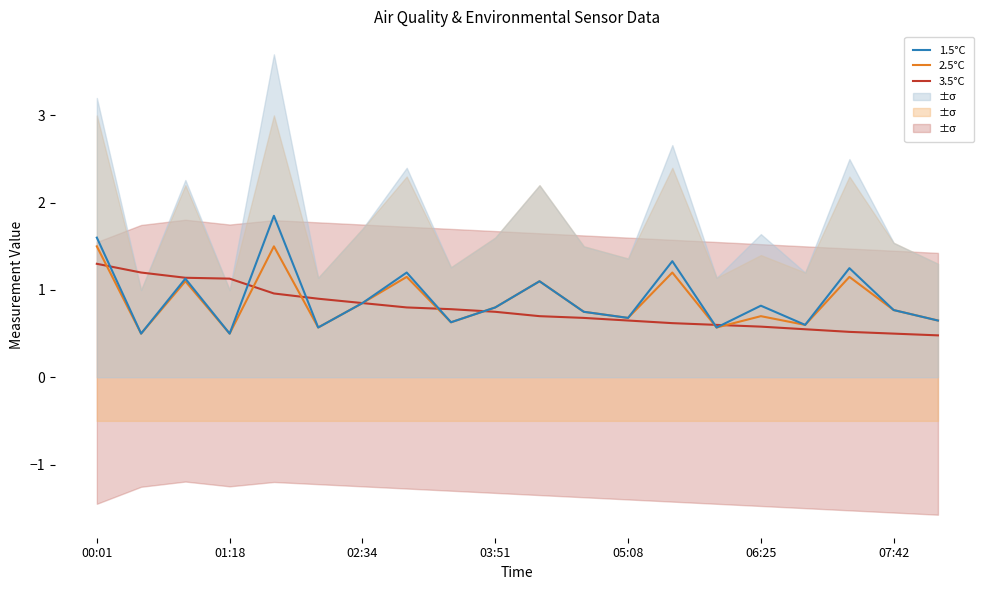

True or false: 3.5°C has a value of 1.9 at 01:18.

False